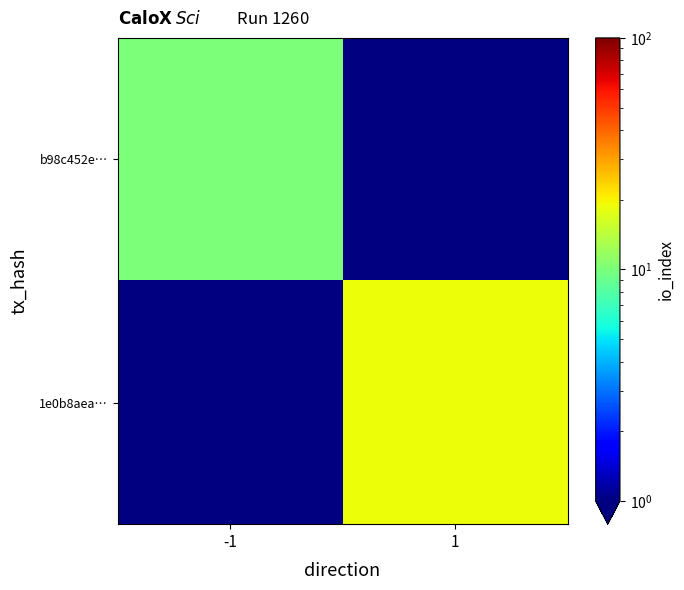

Which series has the largest total across all categories?

1e0b8aea…